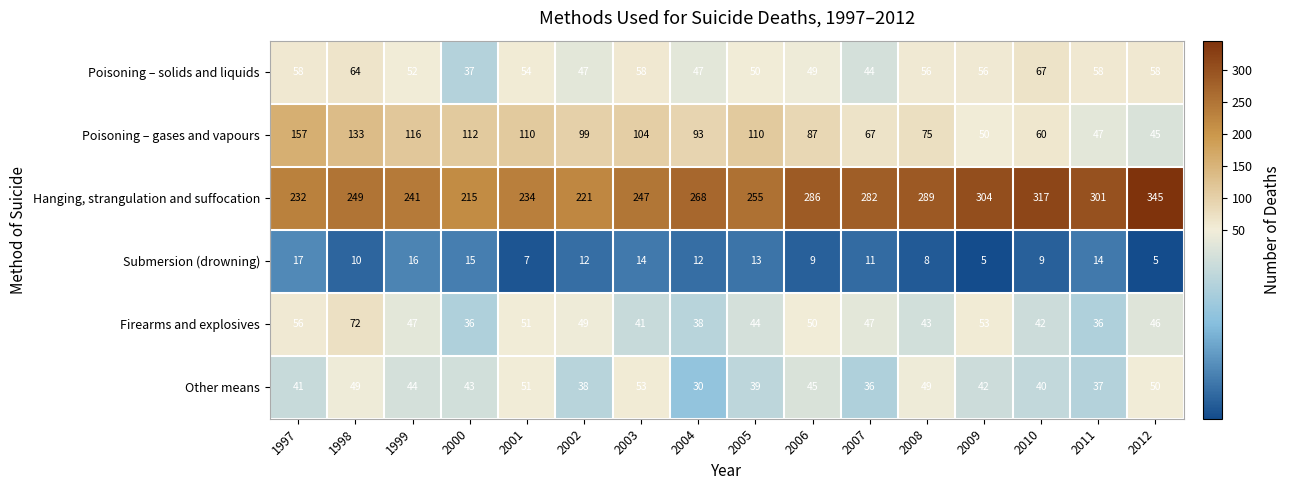

Where does the Firearms and explosives series first go above 47?

1997